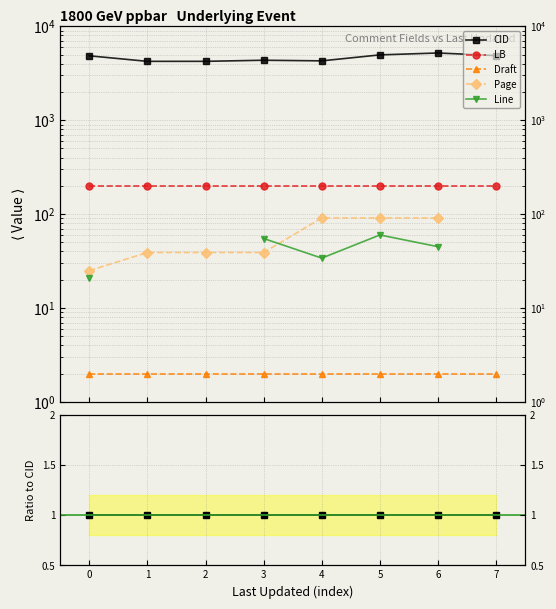

Does the chart display data point markers on the line(s)?

Yes